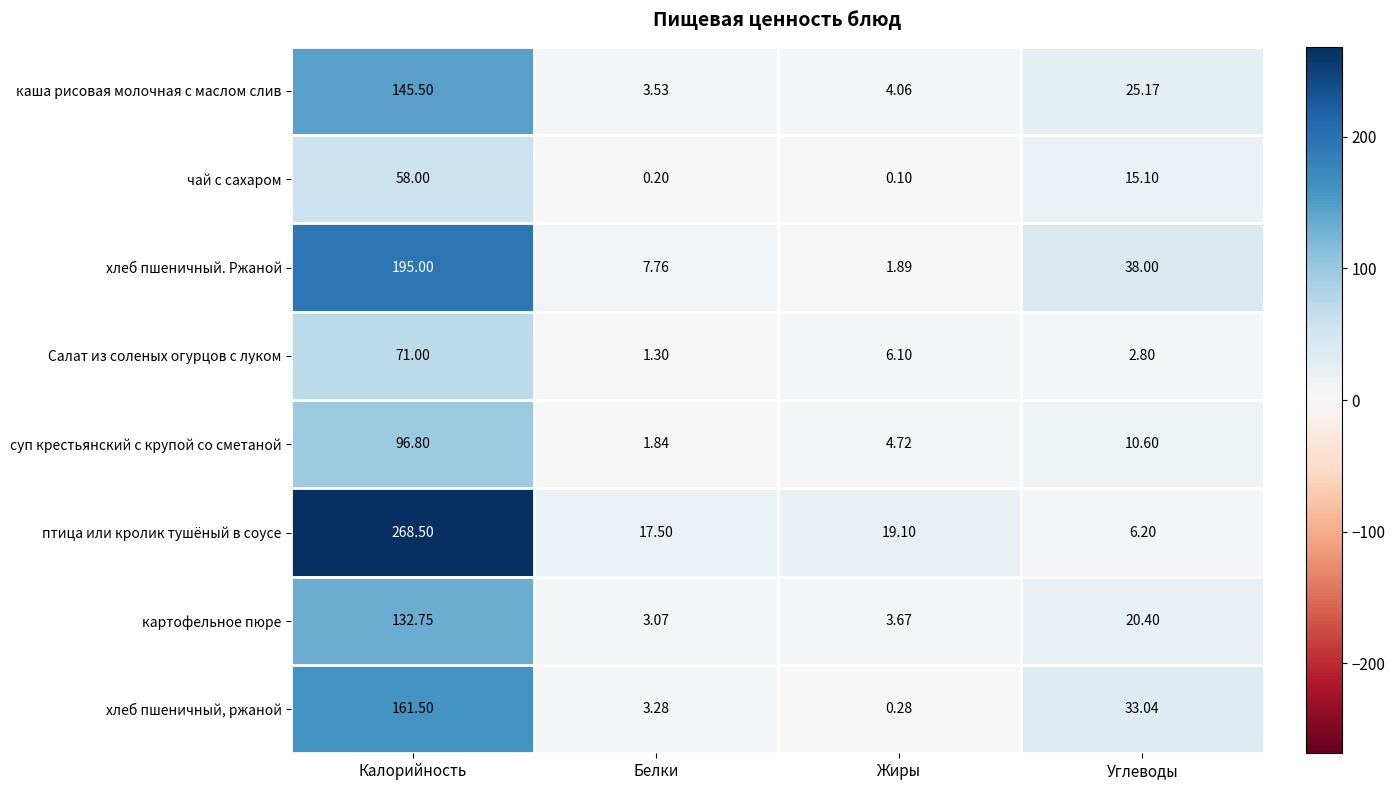

Between Белки and Жиры, which series saw the biggest shift?

хлеб пшеничный. Ржаной